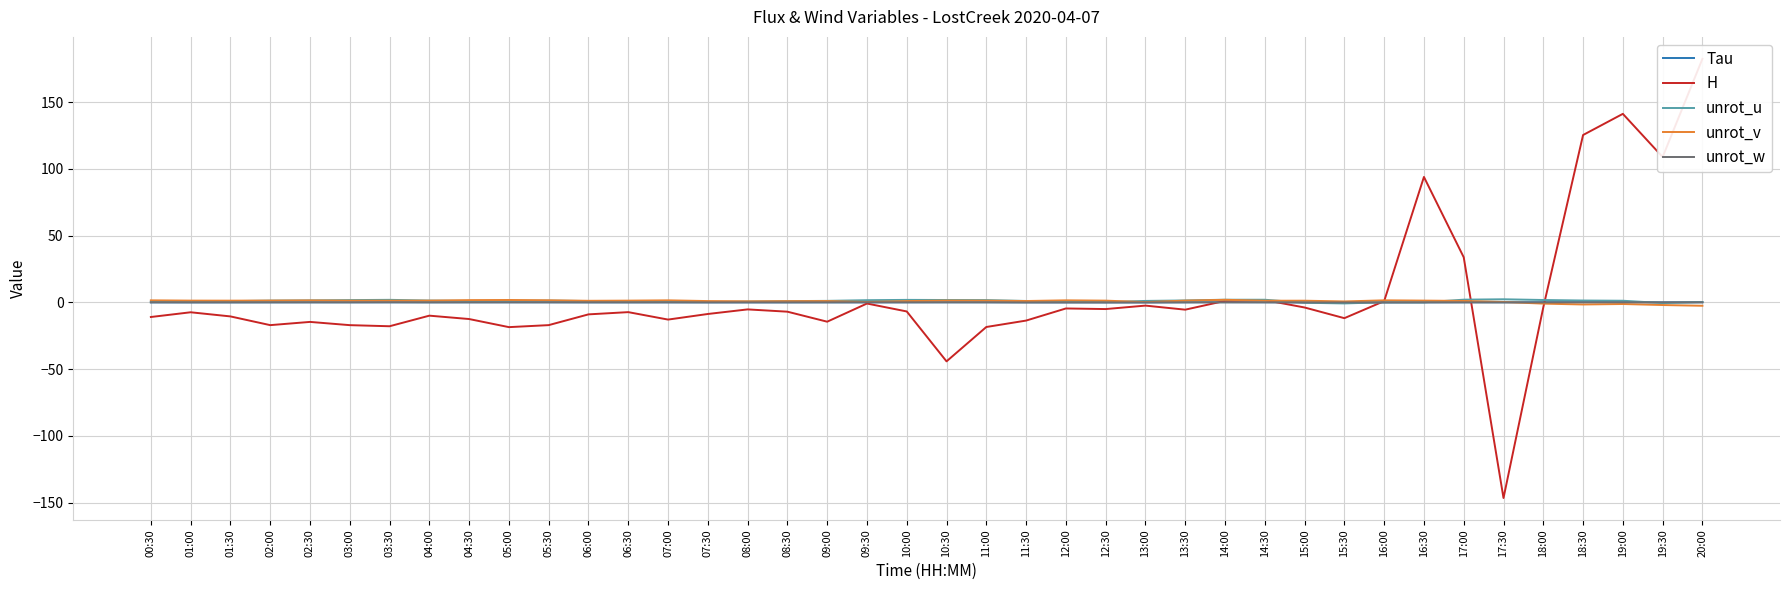

What is the difference between the second highest and second lowest values in the unrot_w series?

0.1